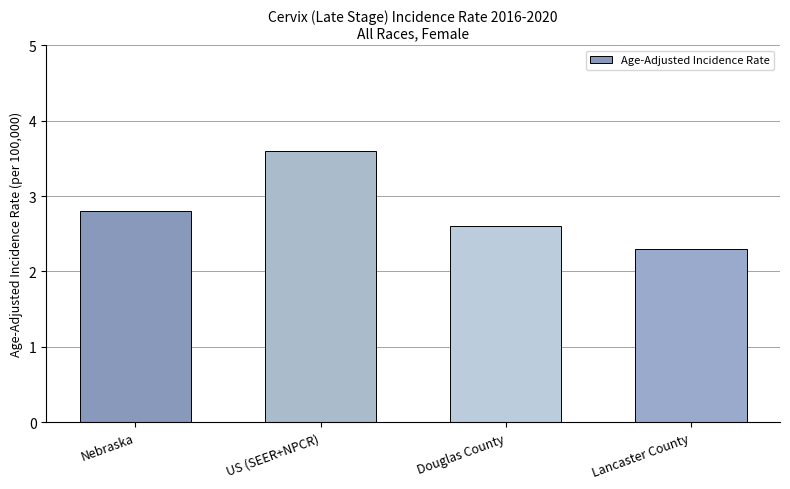

Is it true that the value at Lancaster County is 0.8?

False